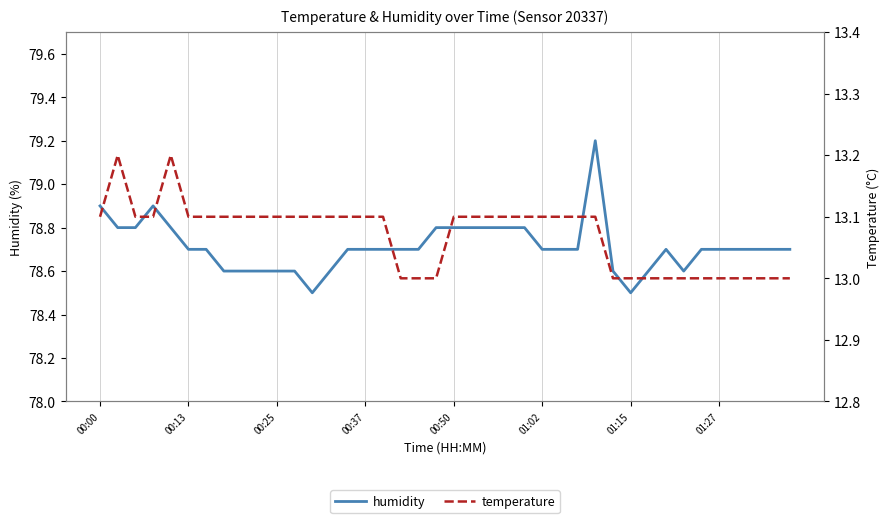

True or false: humidity and temperature cross at least once.

False